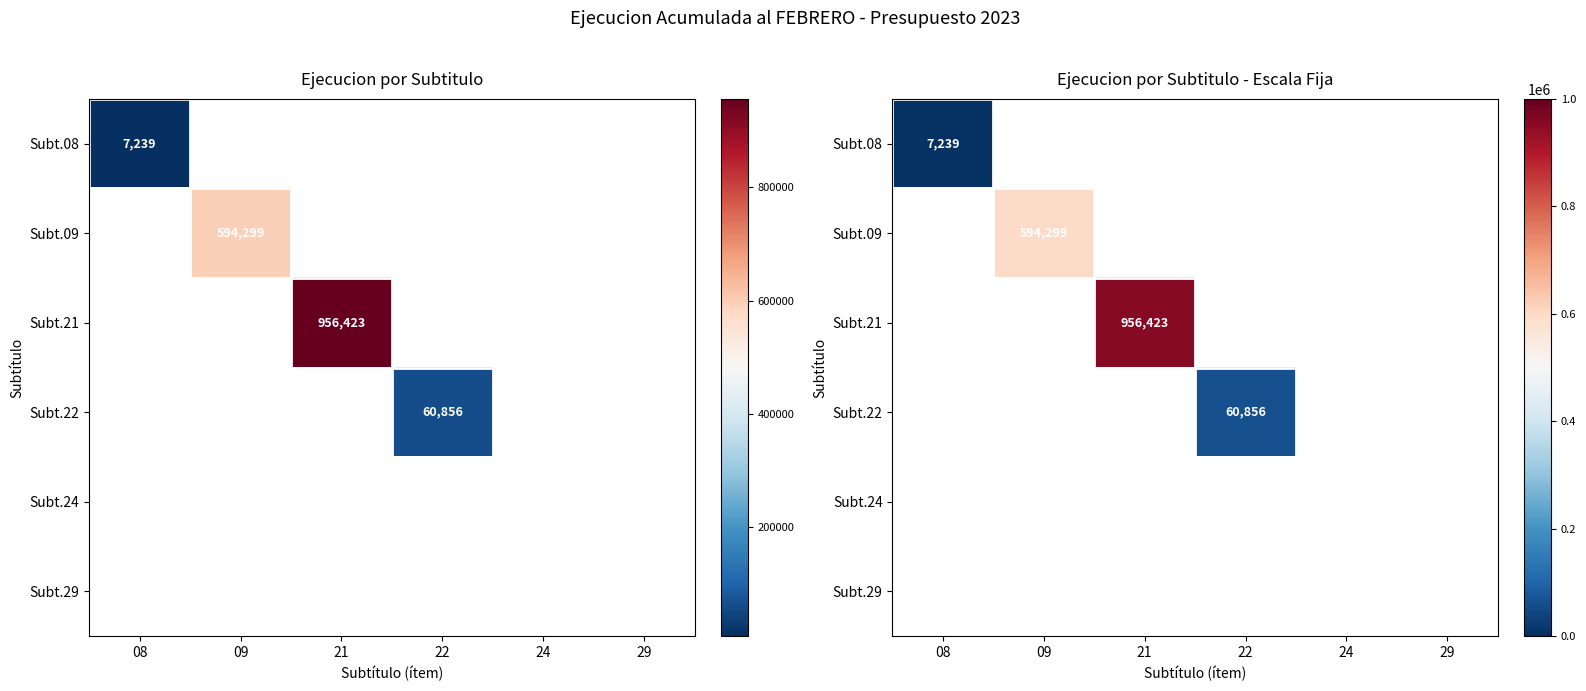

How many distinct data groups are displayed?

6